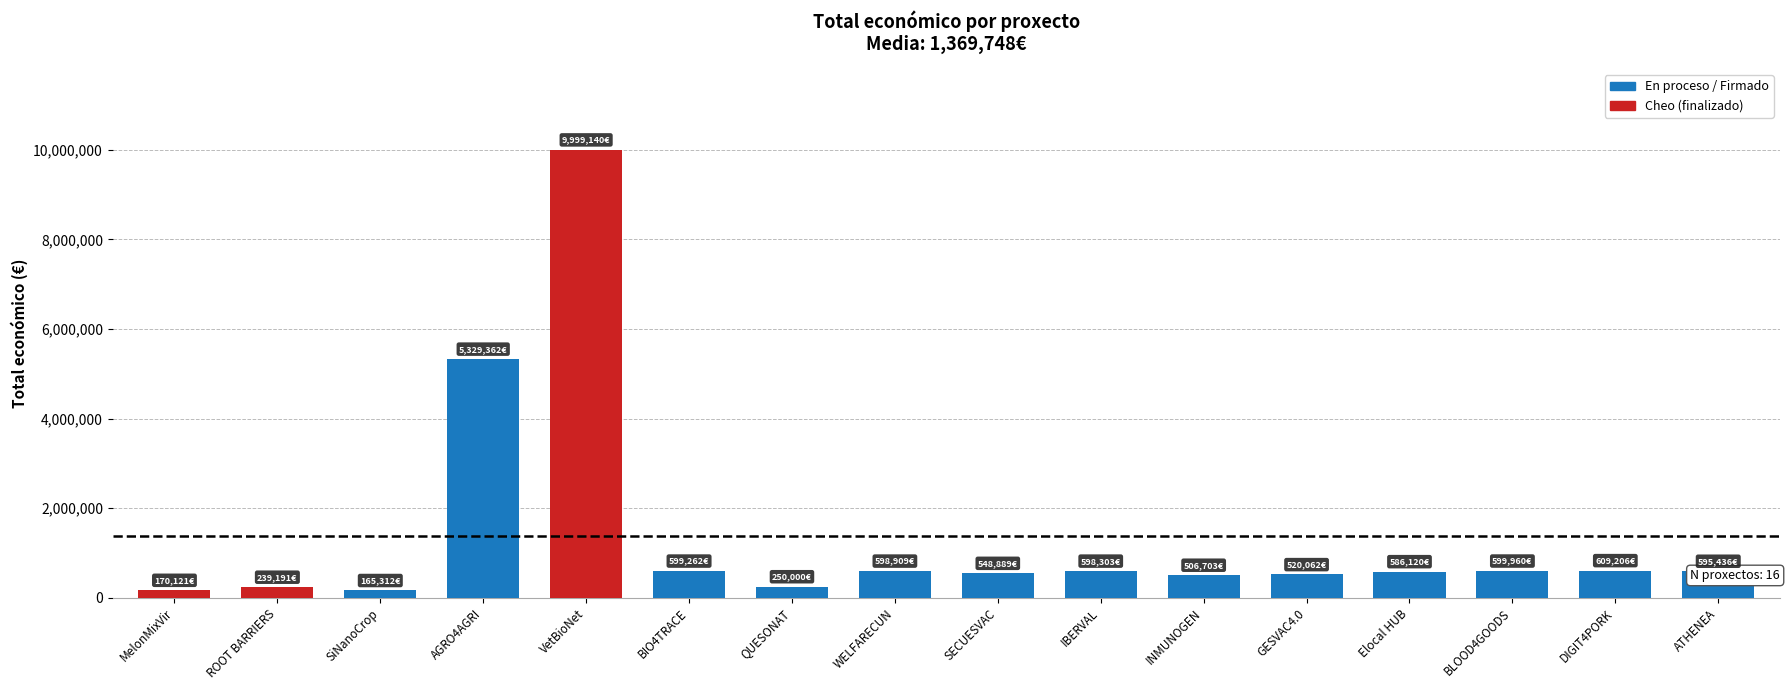

What is the label of the 12th bar from the left?

GESVAC4.0